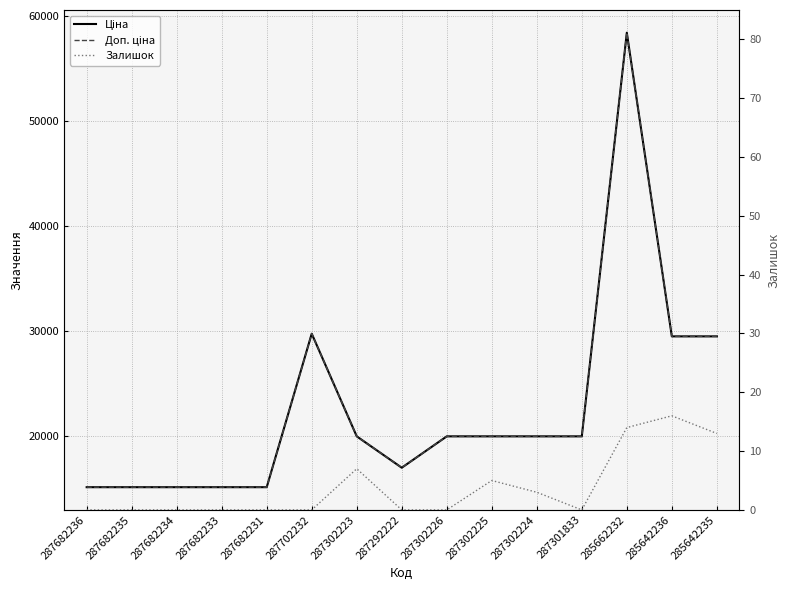

How many data points in Залишок are above 0?

6